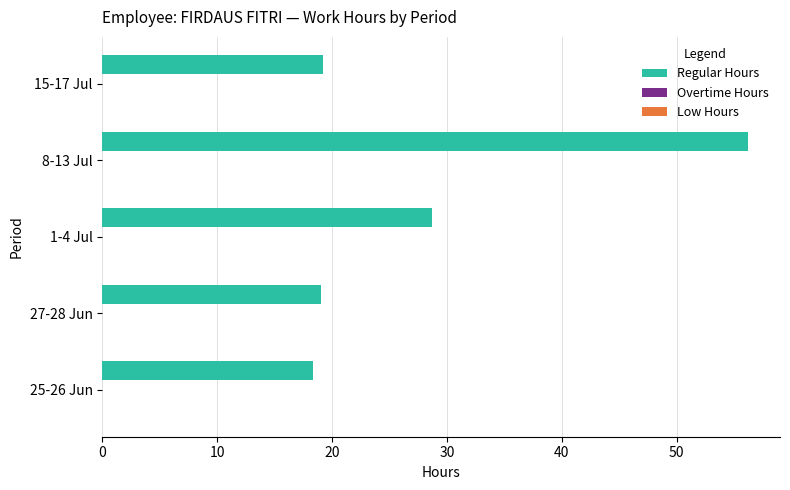

Which label corresponds to the largest value in the chart?

8-13 Jul